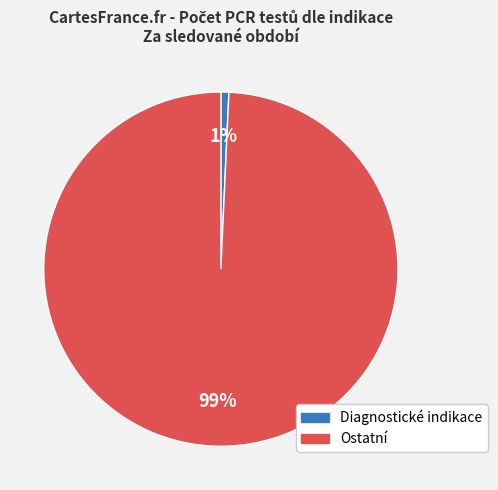

True or false: Ostatní accounts for 94% of the total.

False